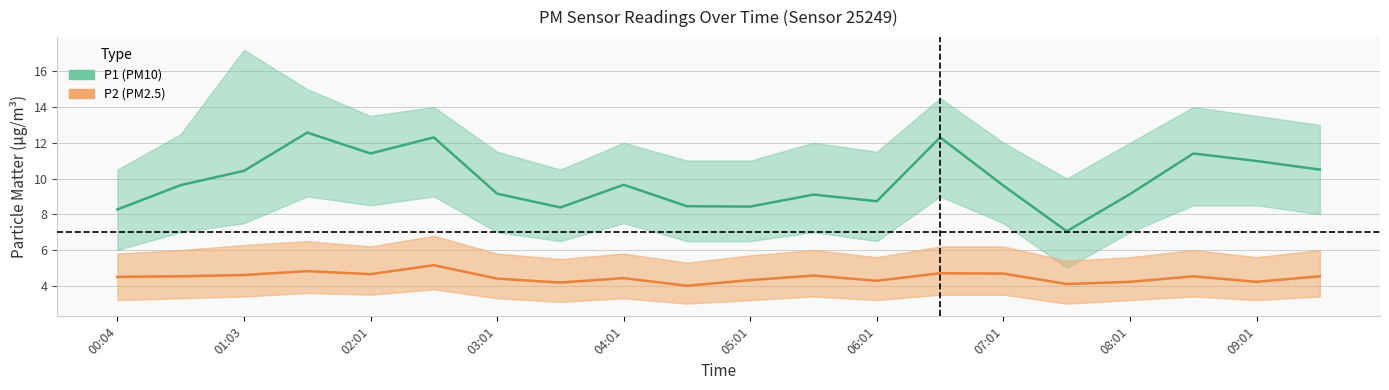

What is the maximum value for P1_upper?

17.2